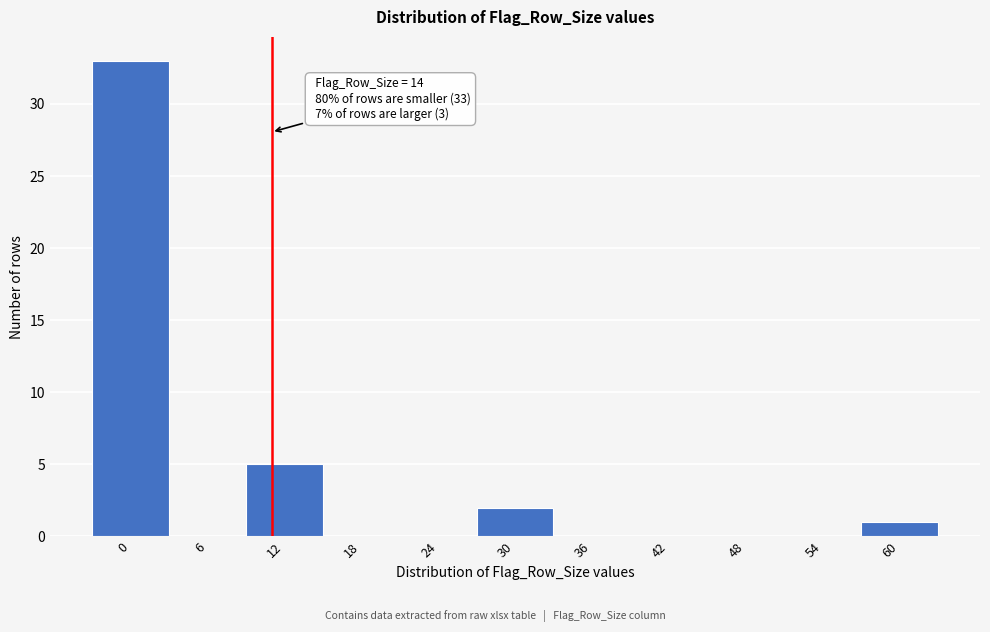

Reading left to right, extract all data points from this chart.

0=33	6=0	12=5	18=0	24=0	30=2	36=0	42=0	48=0	54=0	60=1